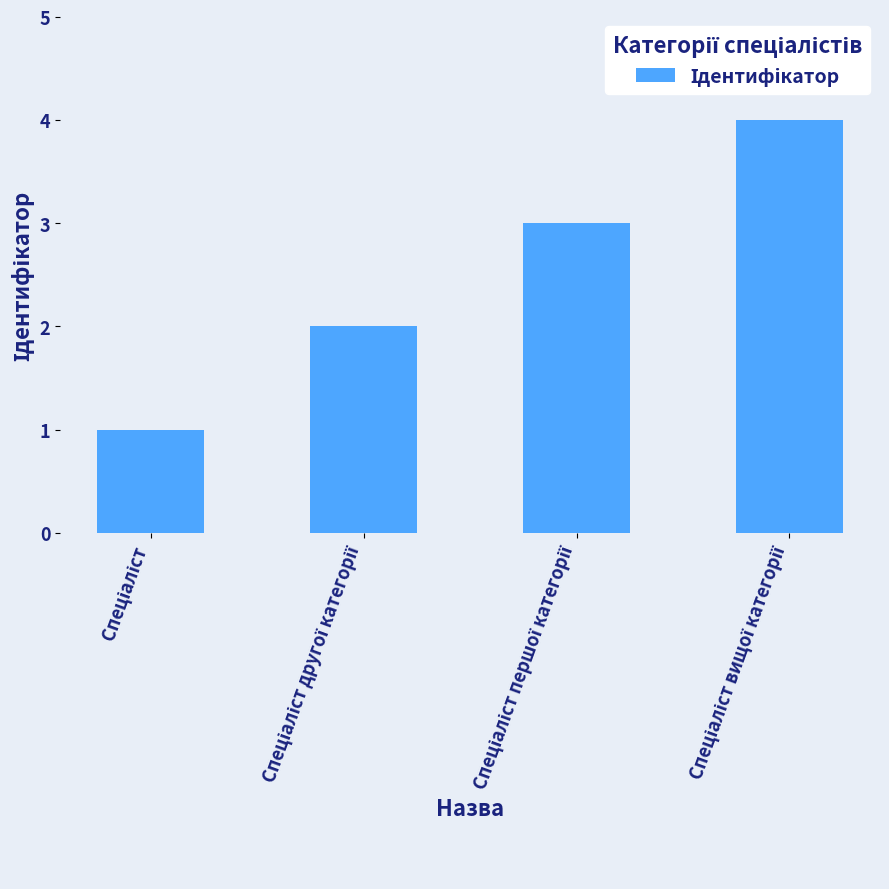

Count the number of categories in the chart.

4